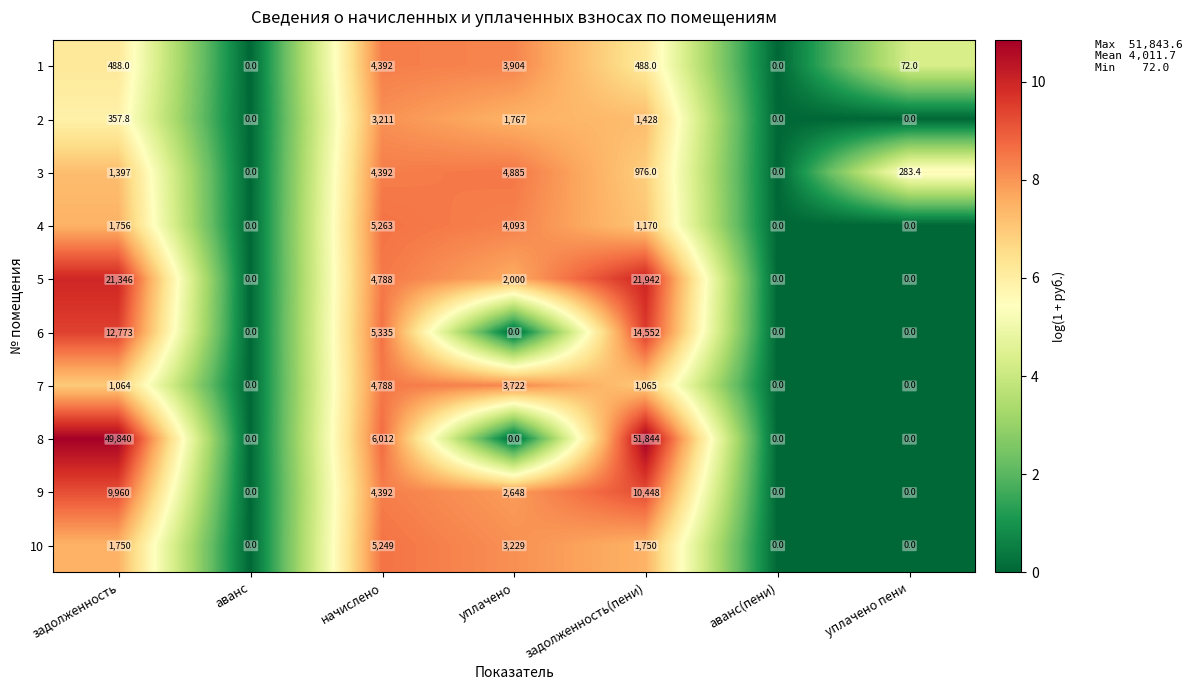

Which category has the highest value across all series?

задолженность(пени)